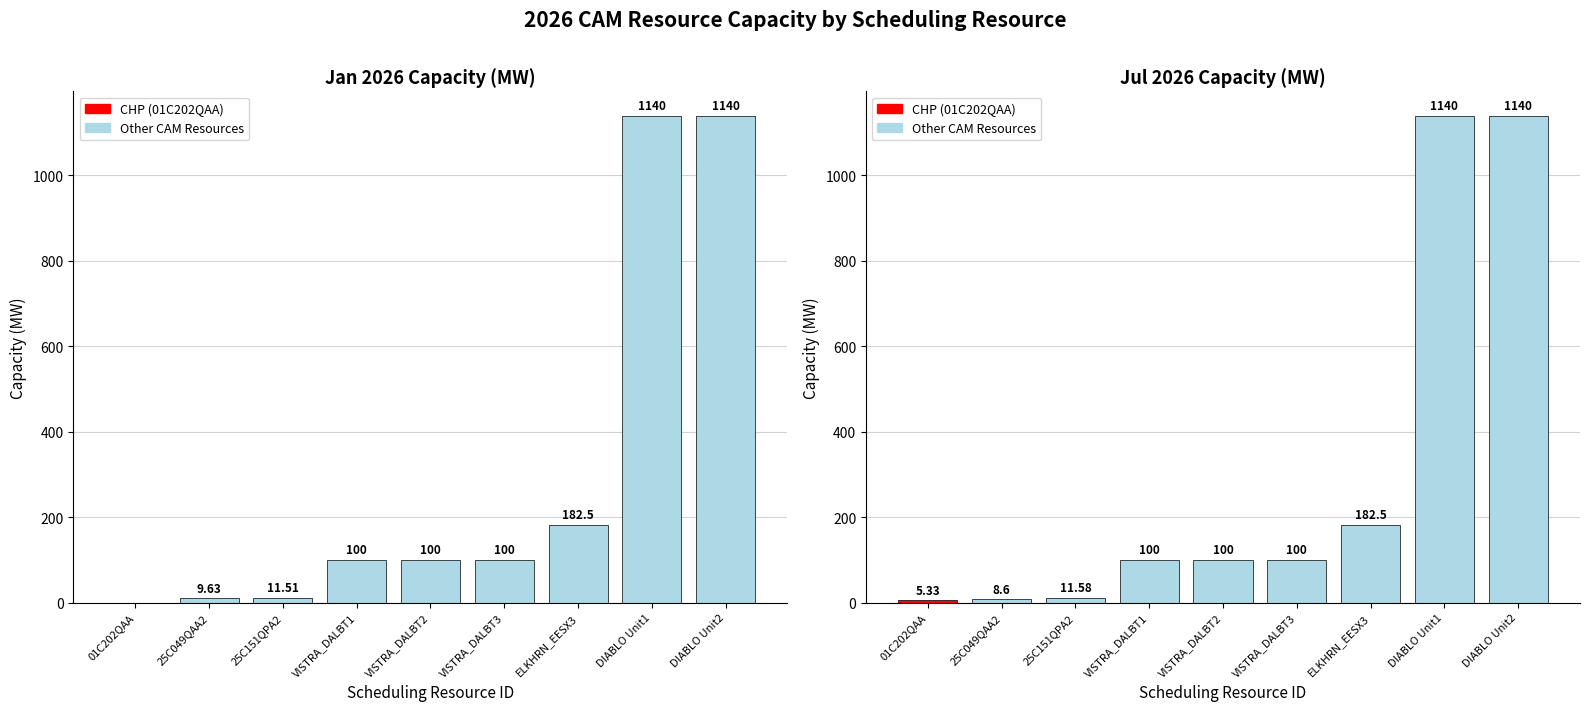

At which label does Jul 2026 reach its peak?

DIABLO Unit1